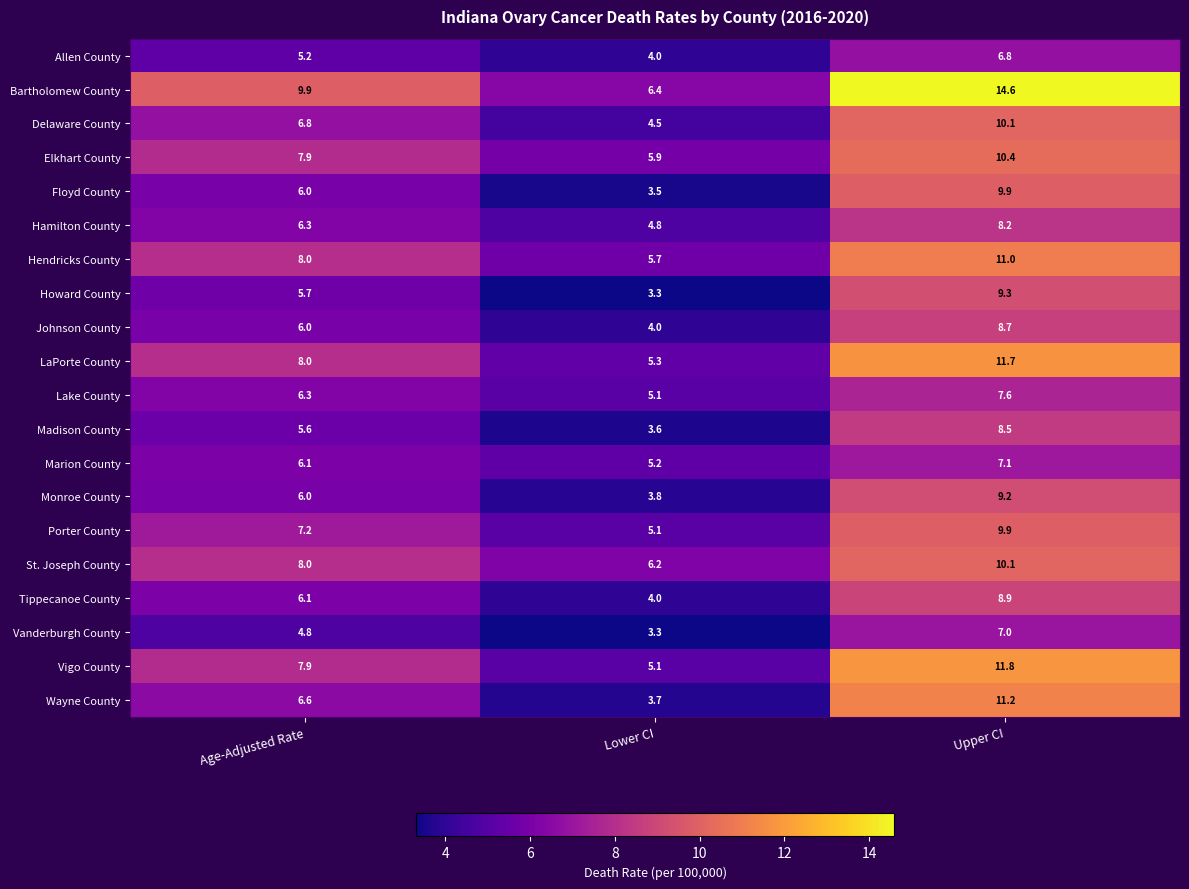

What is the highest value of the Johnson County series?

8.7